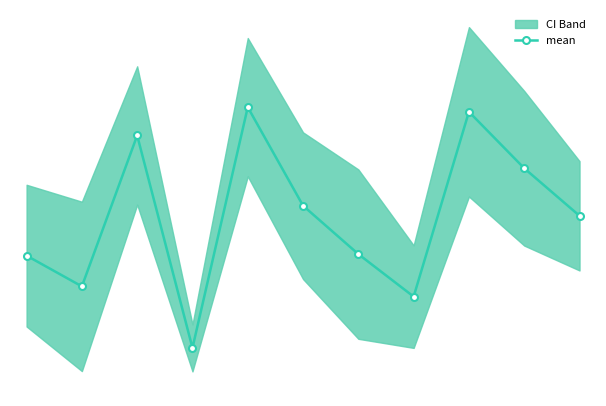

Rank the categories by value from lowest to highest.

3, 7, 1, 0, 6, 10, 5, 9, 2, 8, 4